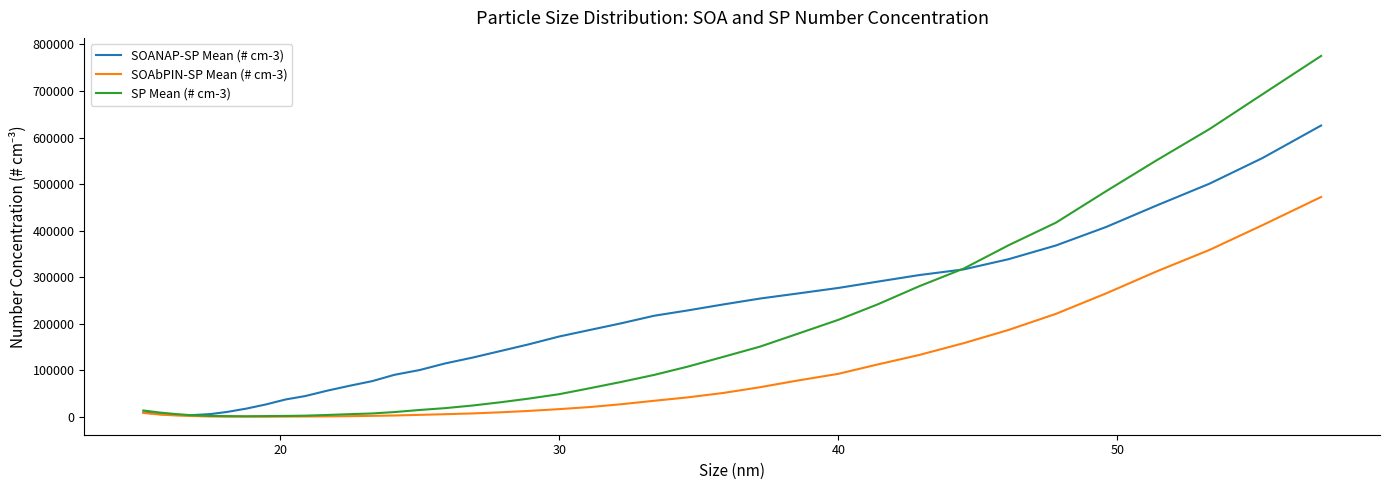

List the series in order of their peak value, highest first.

SP Mean (# cm-3), SOANAP-SP Mean (# cm-3), SOAbPIN-SP Mean (# cm-3)